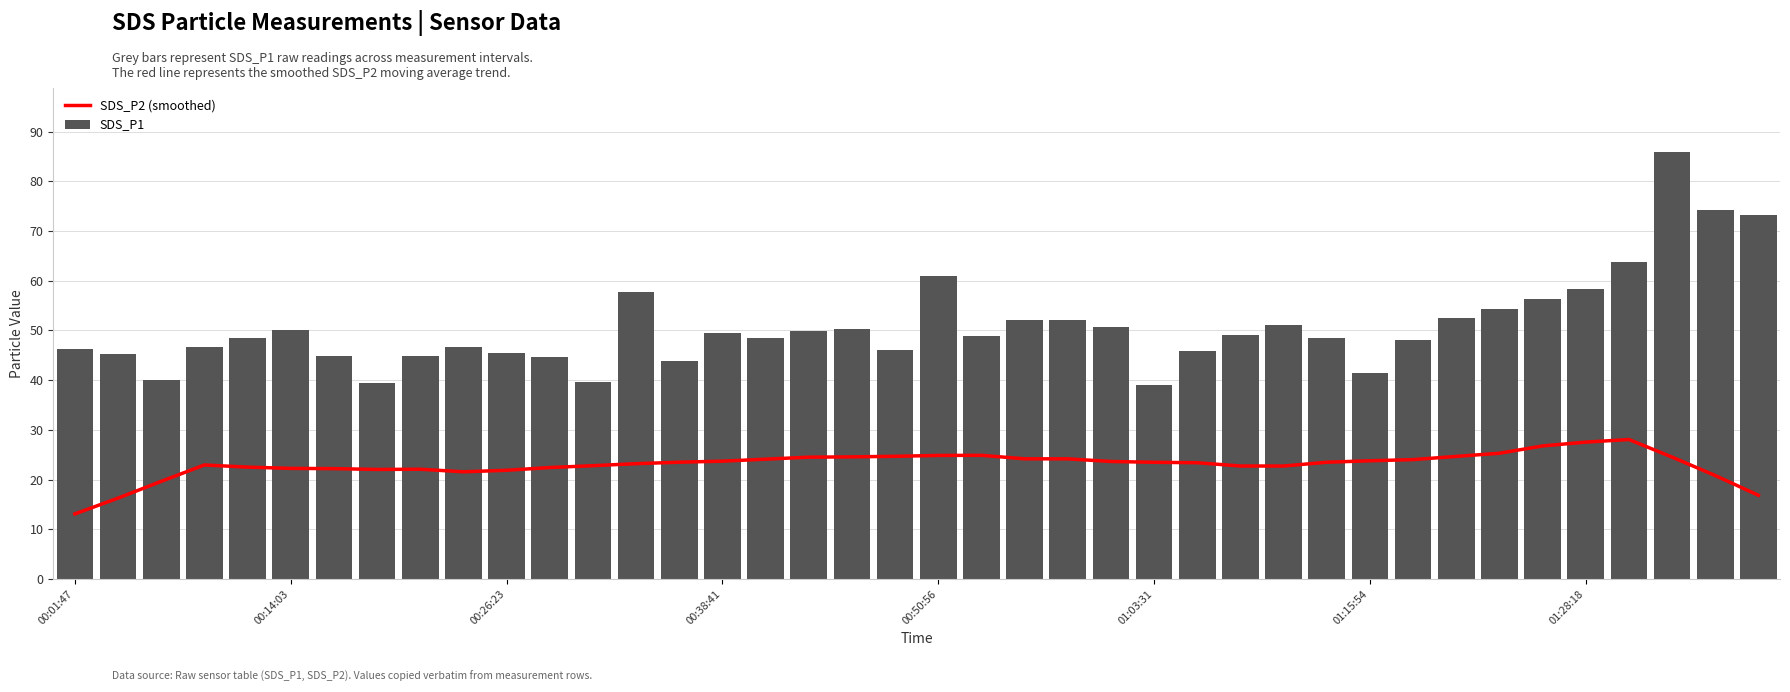

Is it true that SDS_P2 (smoothed) equals 3.9 at 00:01:47?

False